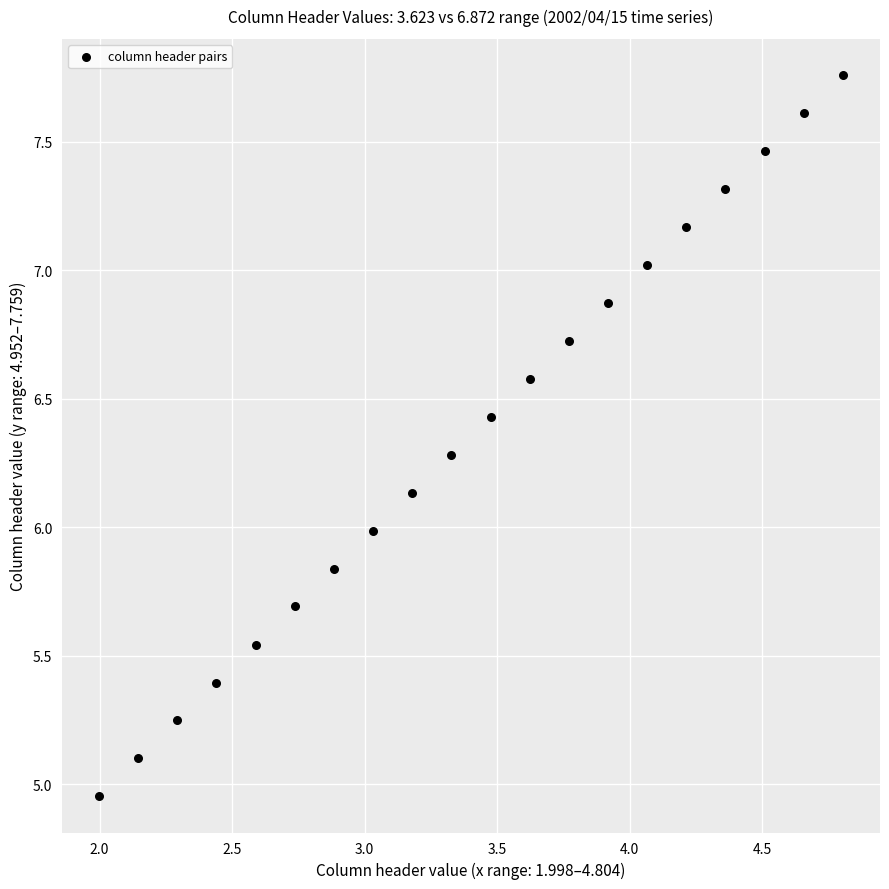

What is the range of Y values (max minus min)?

2.8